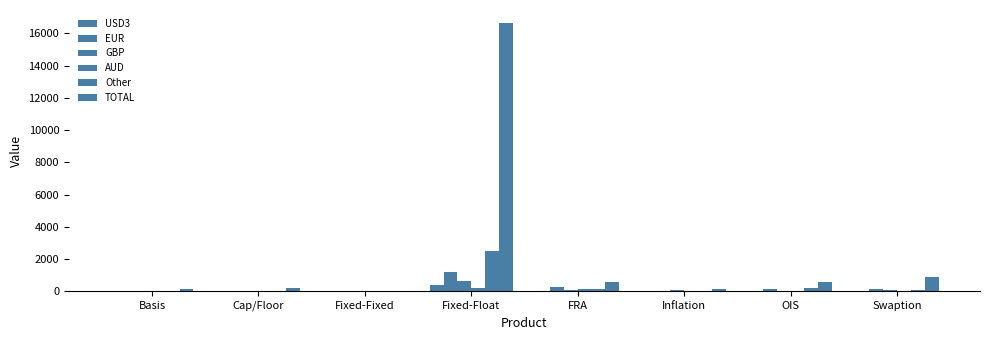

Rank the categories by TOTAL value from lowest to highest.

Fixed-Fixed, Basis, Inflation, Cap/Floor, OIS, FRA, Swaption, Fixed-Float